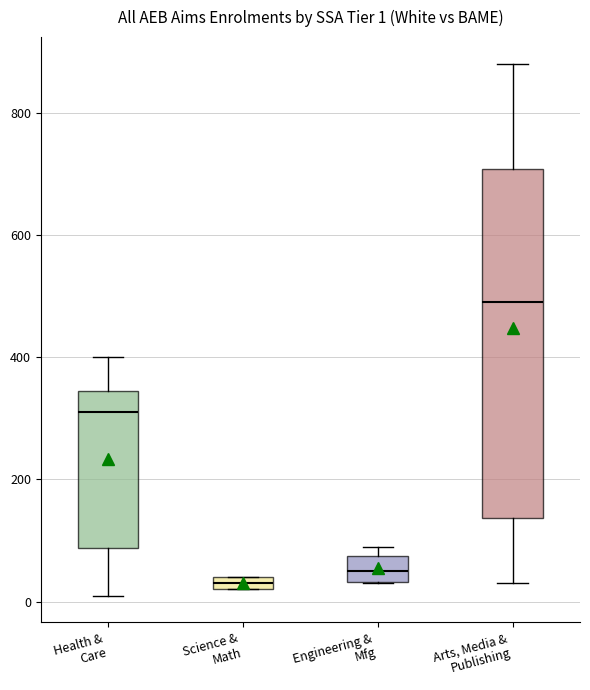

Which box has the highest median line?

Arts, Media & Publishing